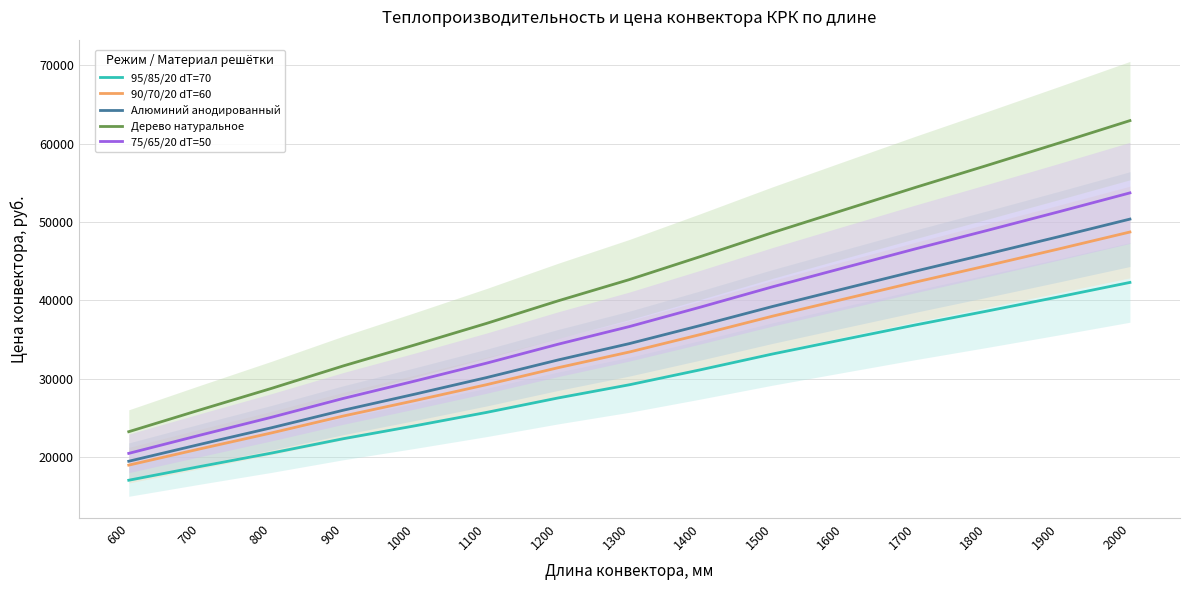

Reading left to right, what are all the values shown in this chart?

95/85/20 dT=70: 600=17061.8	700=18819.8	800=20532.8	900=22357.4	1000=24000.3	1100=25706.1	1200=27548.7	1300=29236.5	1400=31160.0	1500=33159.1	1600=35017.8	1700=36863.9	1800=38632.8	1900=40439.3	2000=42289.1
90/70/20 dT=60: 600=18990.8	700=21070.3	800=23104.8	900=25250.9	1000=27215.3	1100=29242.6	1200=31406.7	1300=33415.0	1400=35661.0	1500=37981.6	1600=40161.8	1700=42329.4	1800=44419.8	1900=46547.8	2000=48719.1
Алюминий анодированный: 600=19484.8	700=21646.7	800=23763.5	900=25991.9	1000=28038.7	1100=30148.3	1200=32394.7	1300=34486.4	1400=36813.7	1500=39216.6	1600=41479.2	1700=43729.2	1800=45901.8	1900=48112.3	2000=50365.8
Дерево натуральное: 600=23252.9	700=26042.8	800=28787.7	900=31644.1	1000=34318.8	1100=37056.5	1200=39930.9	1300=42650.6	1400=45606.0	1500=48636.9	1600=51527.5	1700=54405.5	1800=57206.1	1900=60044.6	2000=62926.2
75/65/20 dT=50: 600=20487.7	700=22816.7	800=25100.7	900=27496.3	1000=29710.2	1100=31987.0	1200=34400.5	1300=36659.4	1400=39153.8	1500=41723.9	1600=44153.6	1700=46570.8	1800=48910.6	1900=51288.1	2000=53708.9